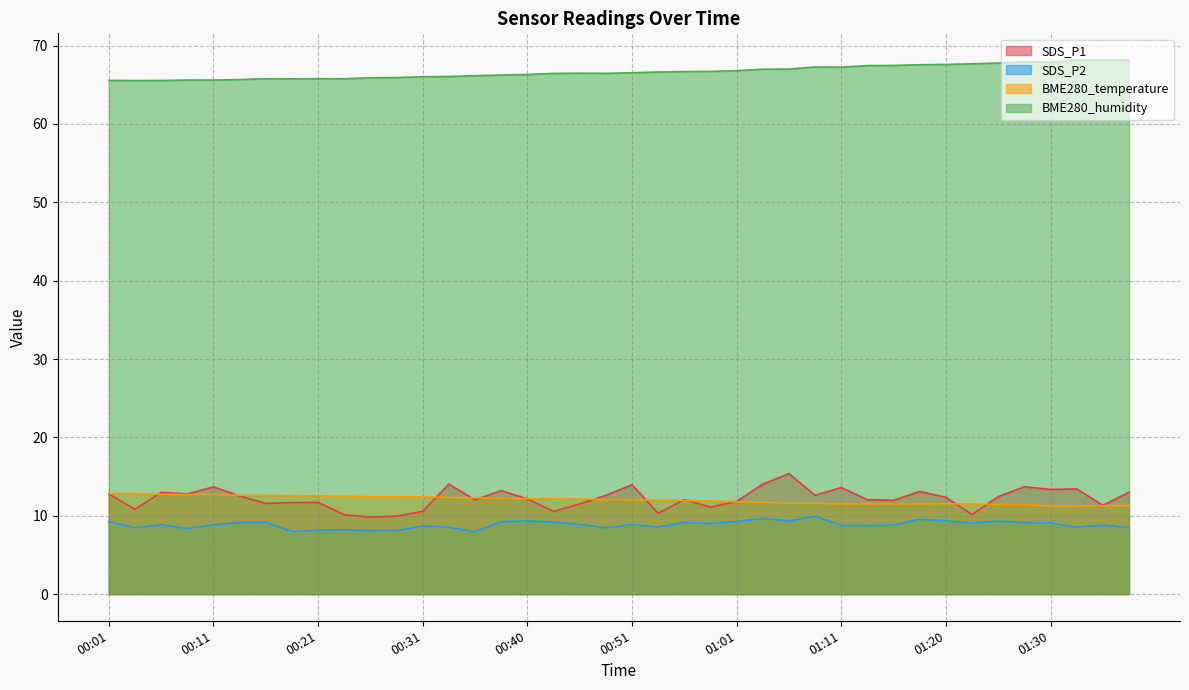

What is the value of the BME280_humidity point at the 16th from the left?

66.2